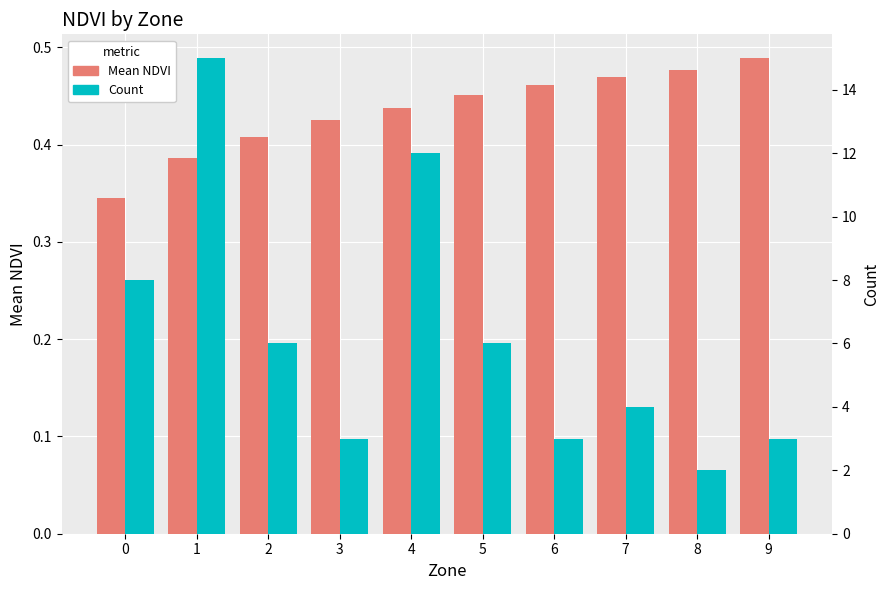

How many values in the Count series exceed 6?

3